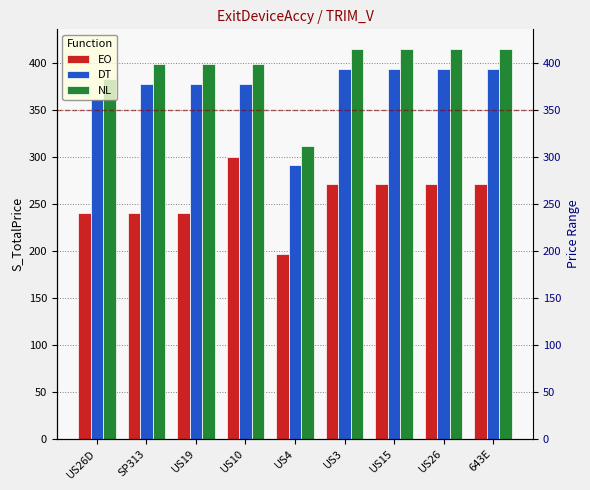

At US19, list the series in order from smallest to largest.

EO, DT, NL